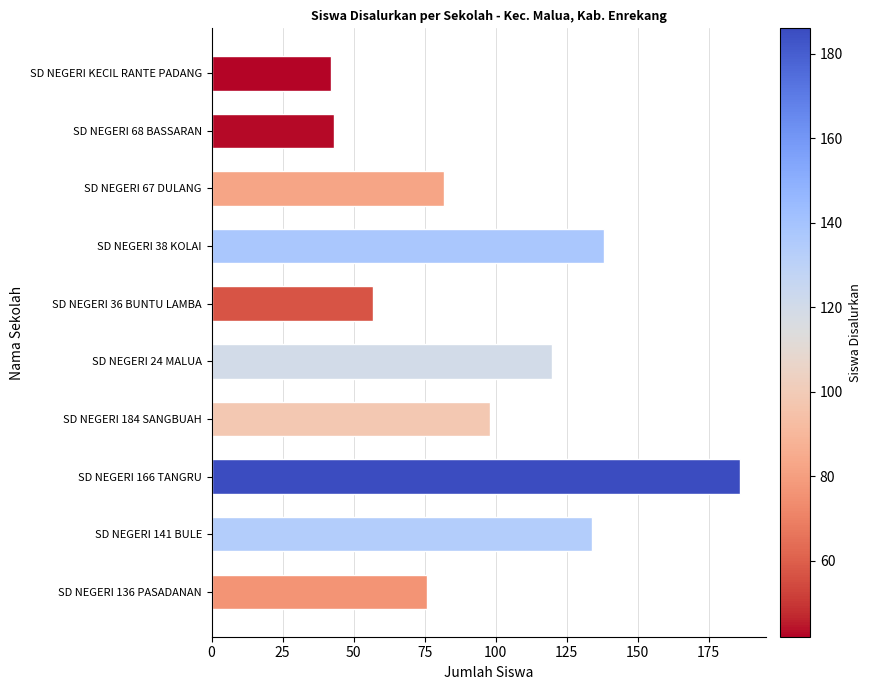

Which category has the highest value across all series?

SD NEGERI 166 TANGRU